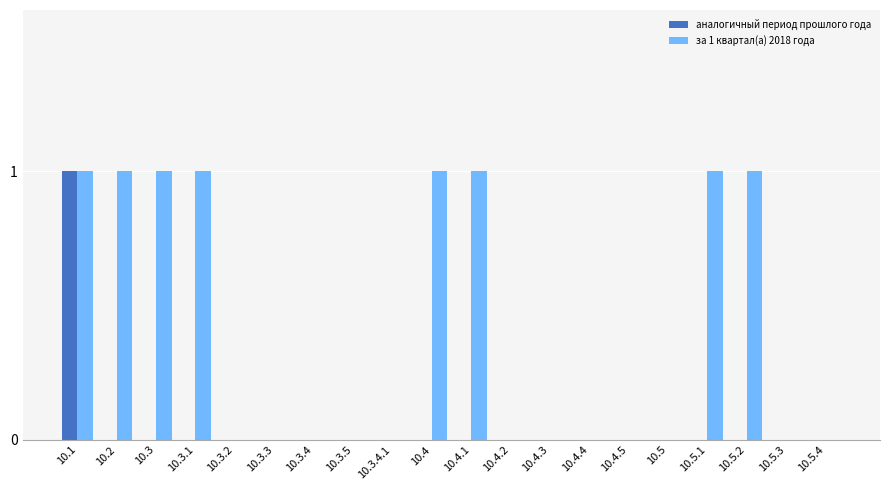

Is it true that аналогичный период прошлого года equals 2 at 10.1?

False